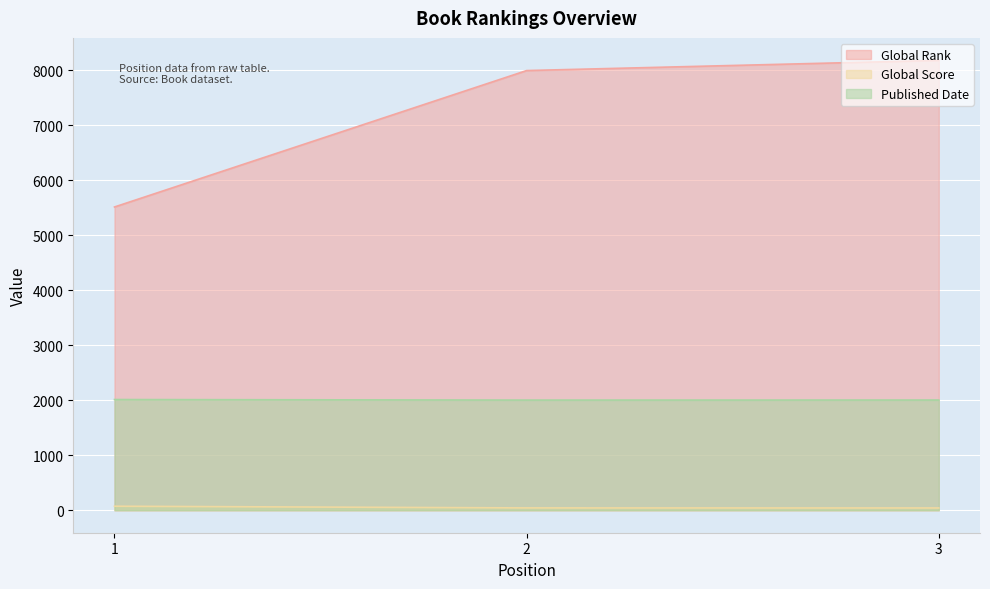

What is the value of the Published Date point at the 2nd from the left?

2003